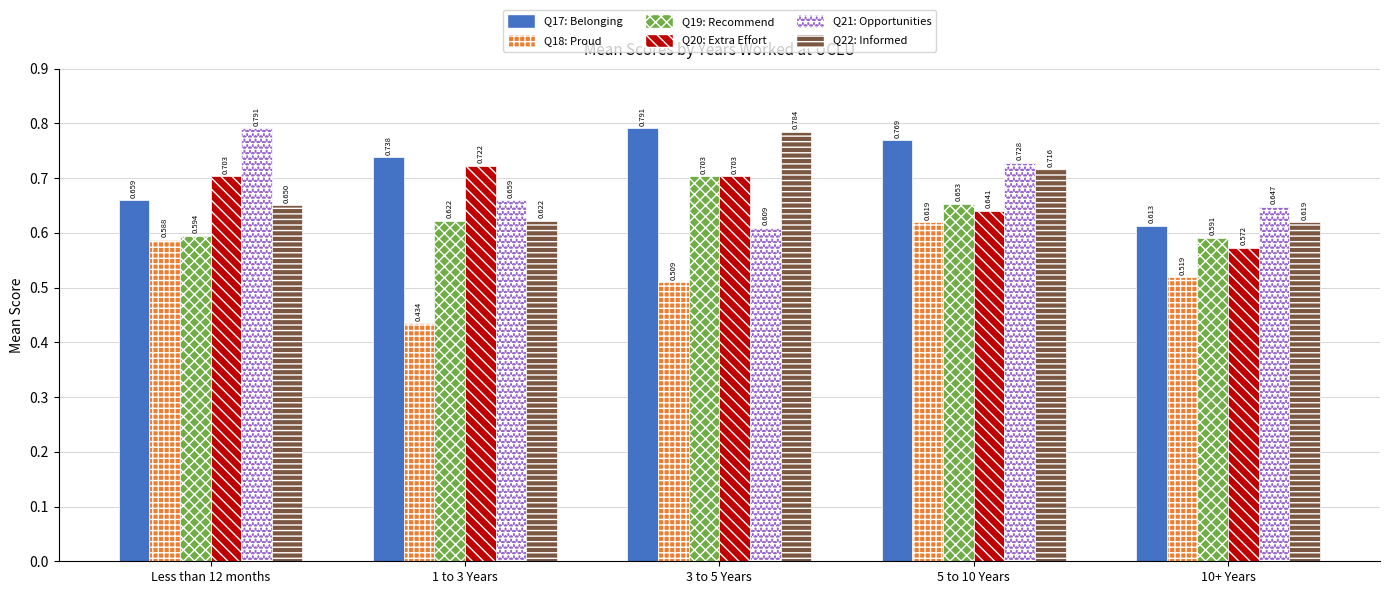

Is it true that Q17: Belonging equals 0.2 at 10+ Years?

False